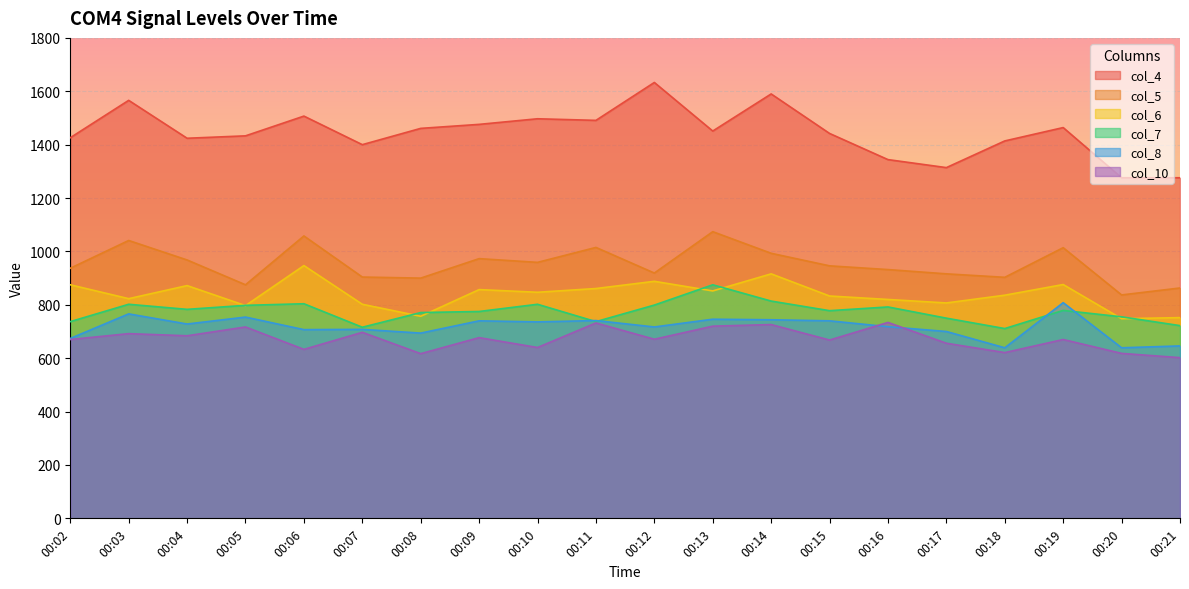

Is it true that col_8 equals 744 at 00:14?

True